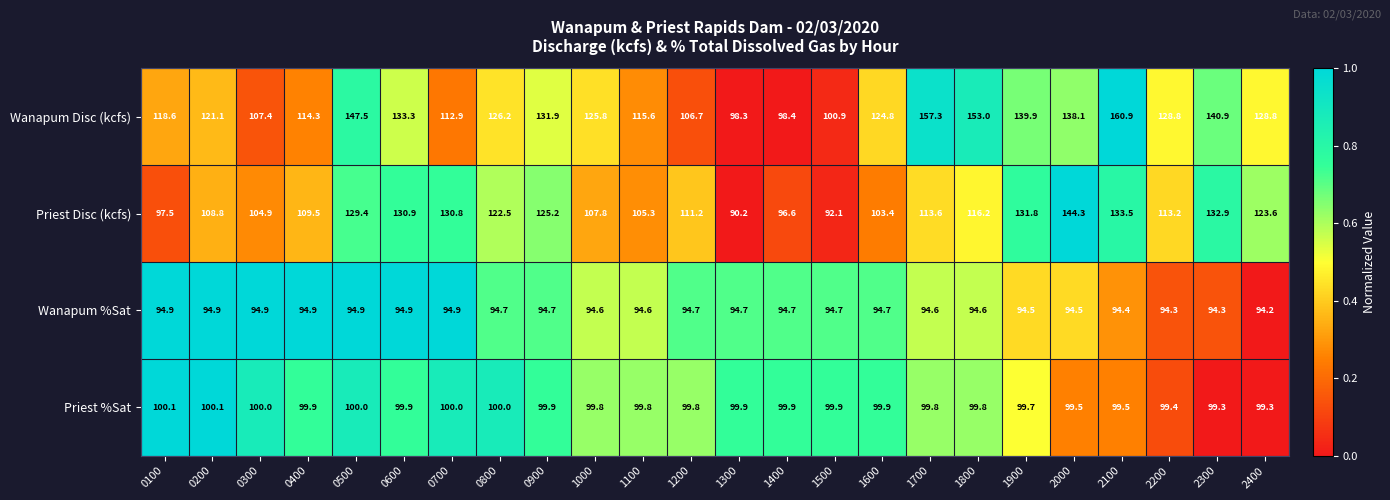

The value of Priest Disc (kcfs) at 1200 is 111.2. True or false?

True